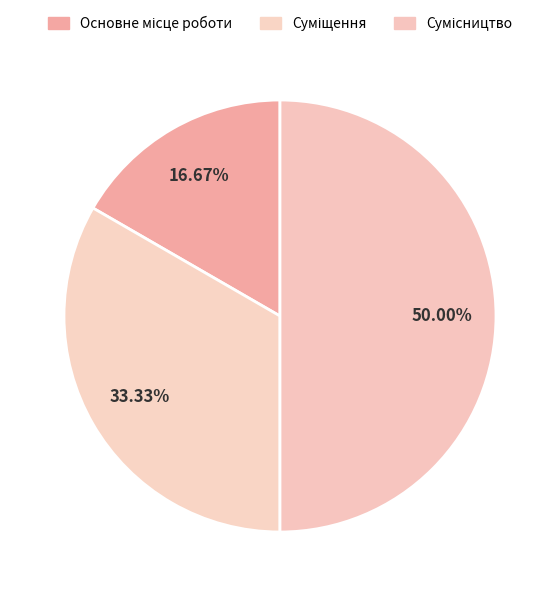

Do Сумісництво and Основне місце роботи together represent more than half of the pie?

Yes